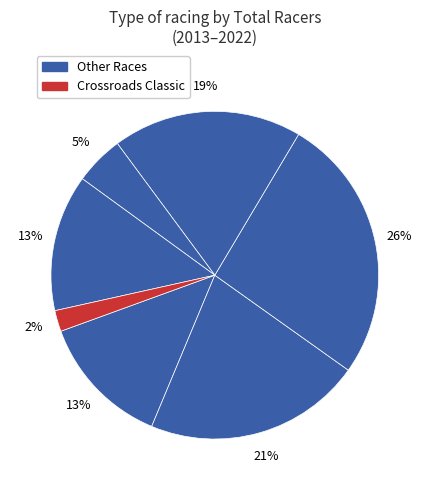

Count the number of slices in the pie.

7